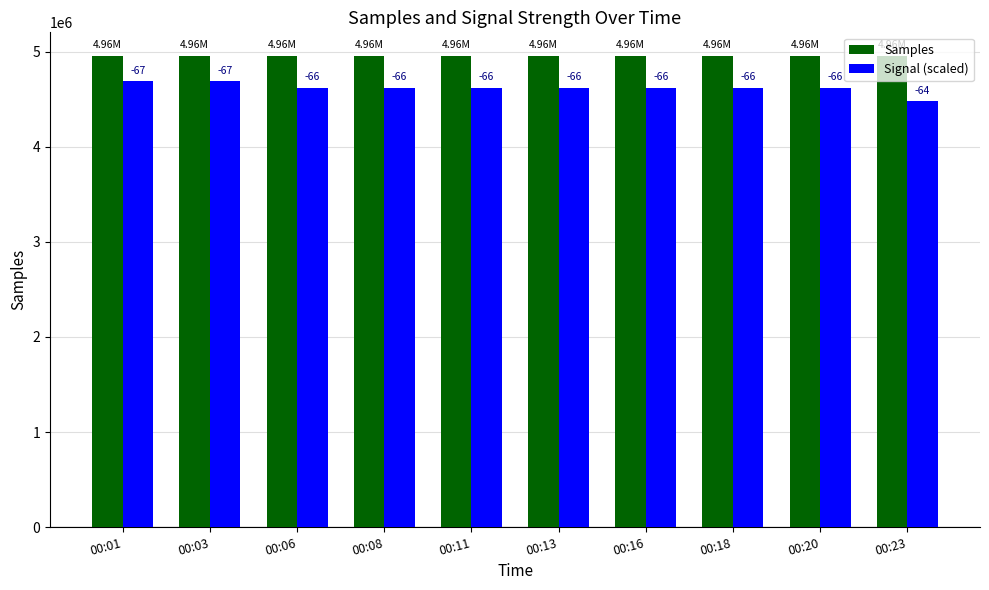

Reading right to left, extract all data points from this chart.

Samples: 00:23=4956794	00:20=4956860	00:18=4956961	00:16=4956988	00:13=4956995	00:11=4956596	00:08=4956940	00:06=4956847	00:03=4957479	00:01=4957202
Signal (scaled): 00:23=4480000	00:20=4620000	00:18=4620000	00:16=4620000	00:13=4620000	00:11=4620000	00:08=4620000	00:06=4620000	00:03=4690000	00:01=4690000